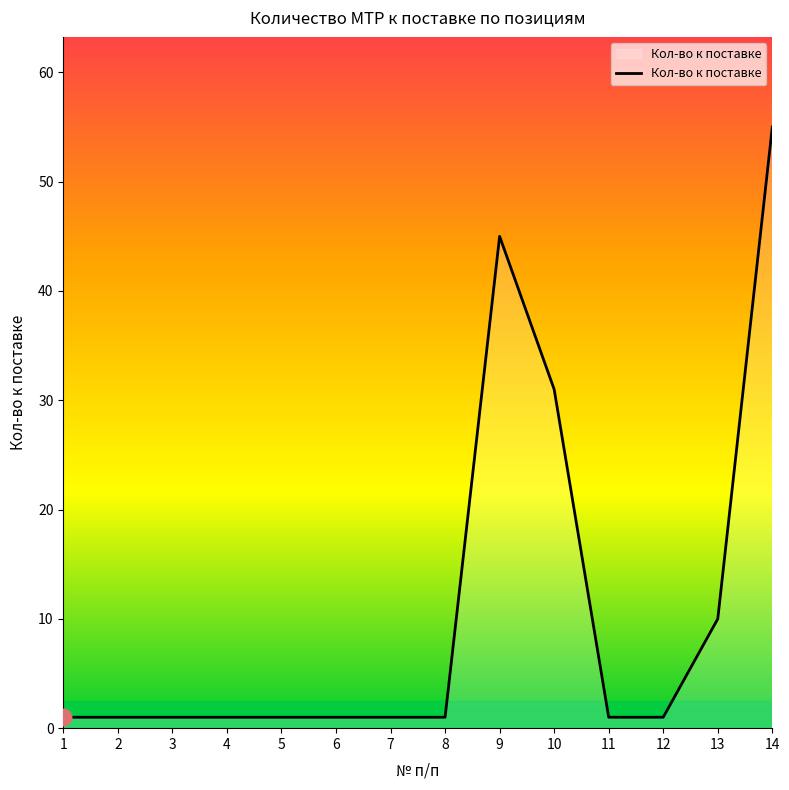

The value at 10 is 31. True or false?

True